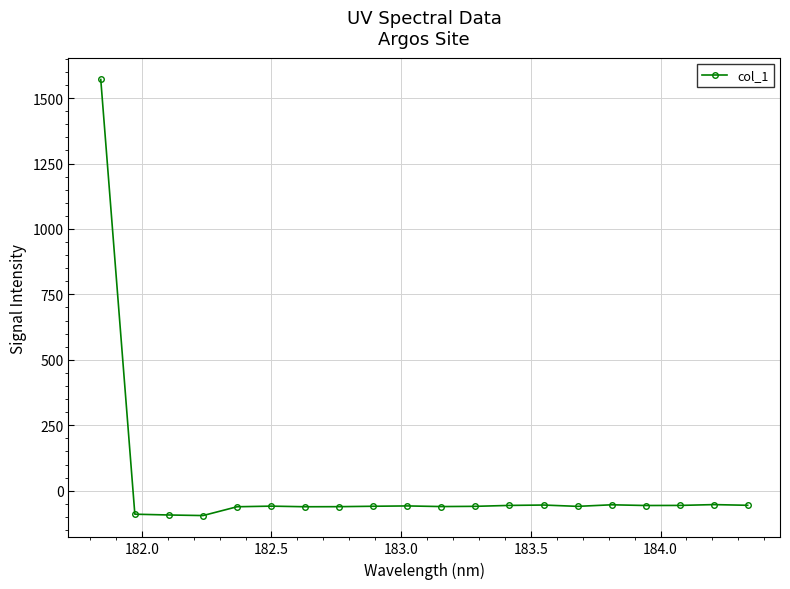

What is the minimum value shown in the chart?

-95.1